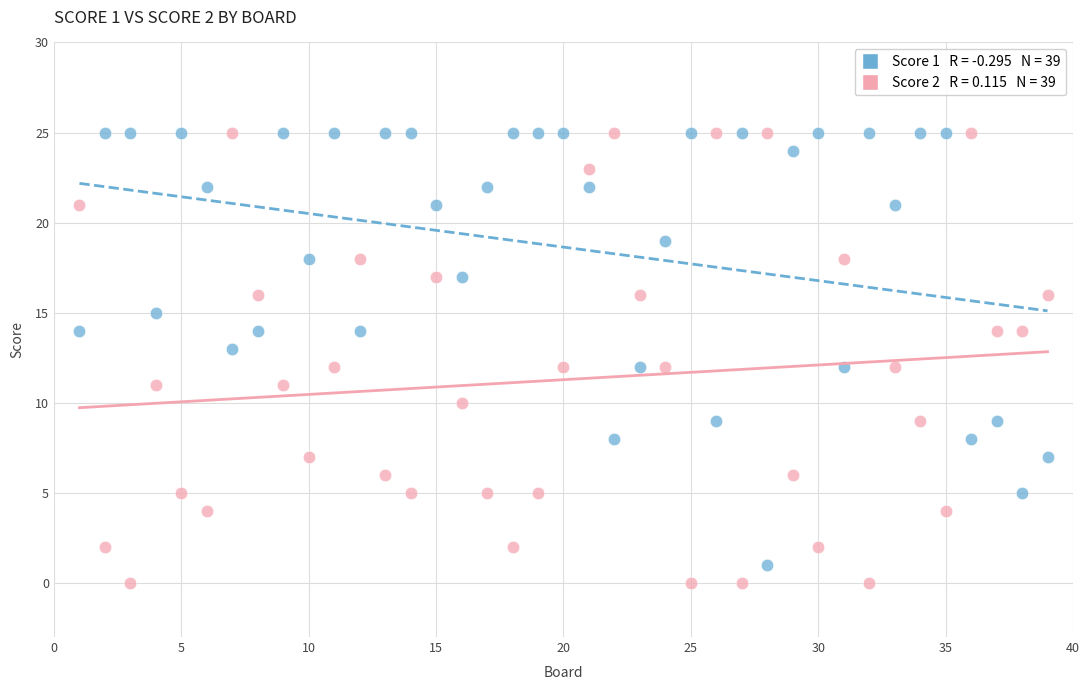

Across all data points, what is the range of X values (max minus min)?

38